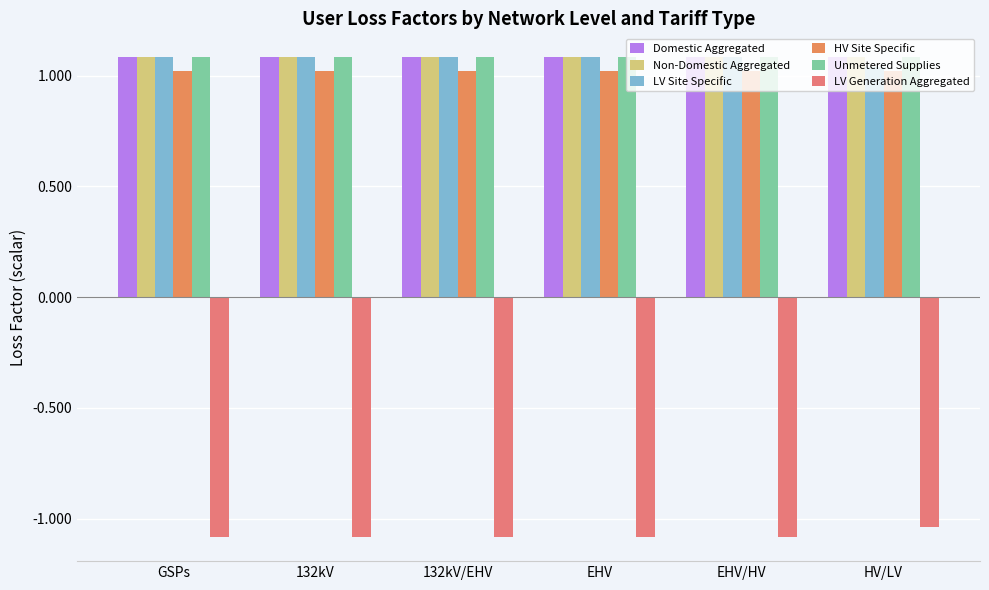

At which category is the sum across all series the highest?

GSPs